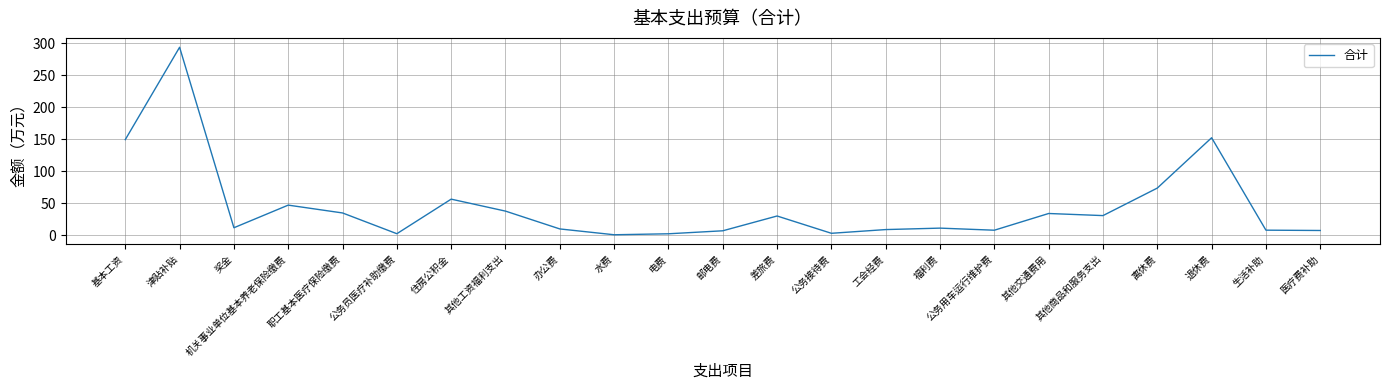

The chart shows a value of 51.7 at 其他工资福利支出. True or false?

False